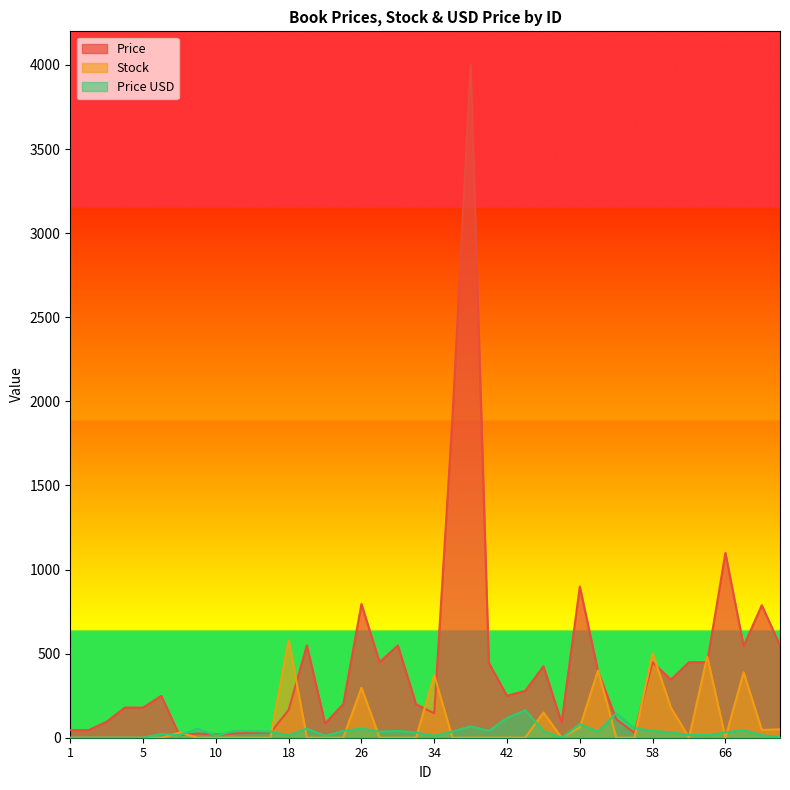

Rank the series by their maximum value, from lowest to highest.

Price USD, Stock, Price